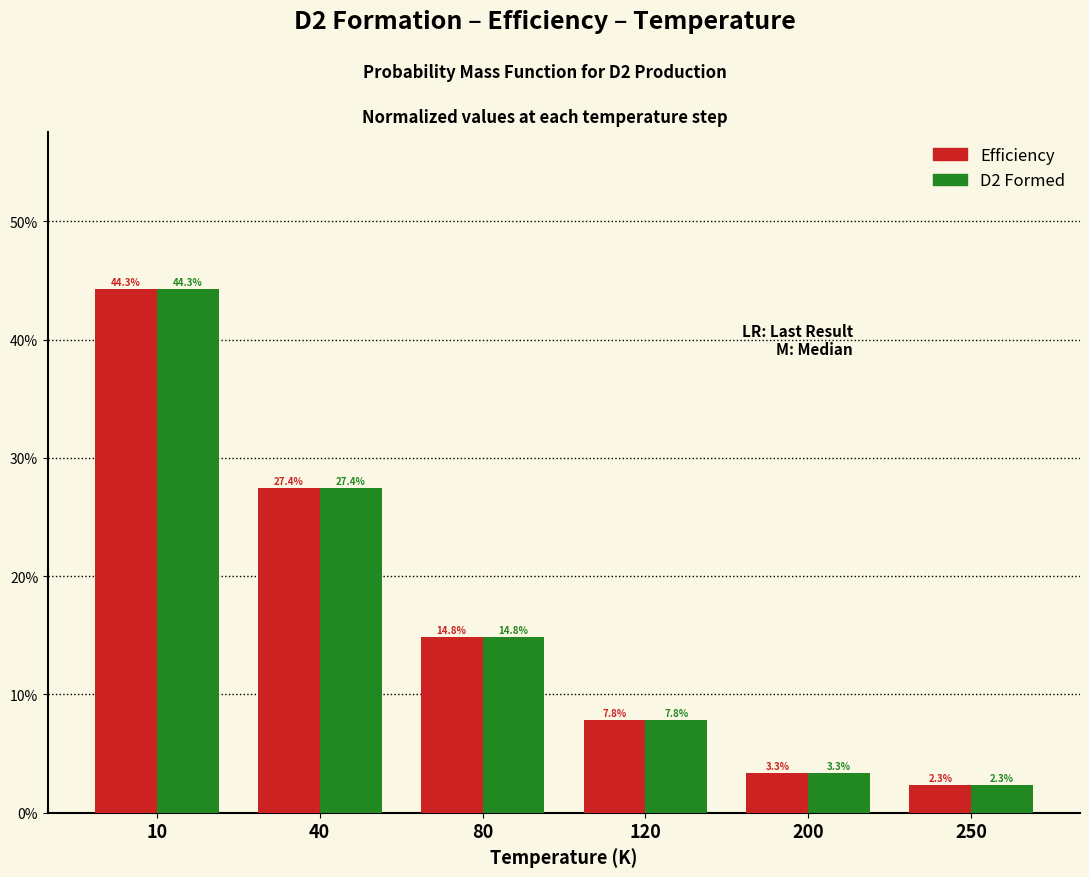

What are all the series names shown in the legend?

Efficiency, D2 Formed